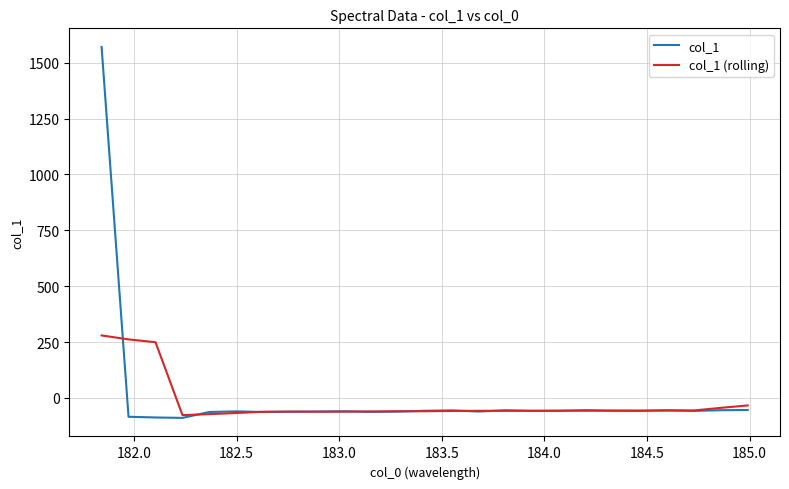

Which series has the widest spread of values?

col_1